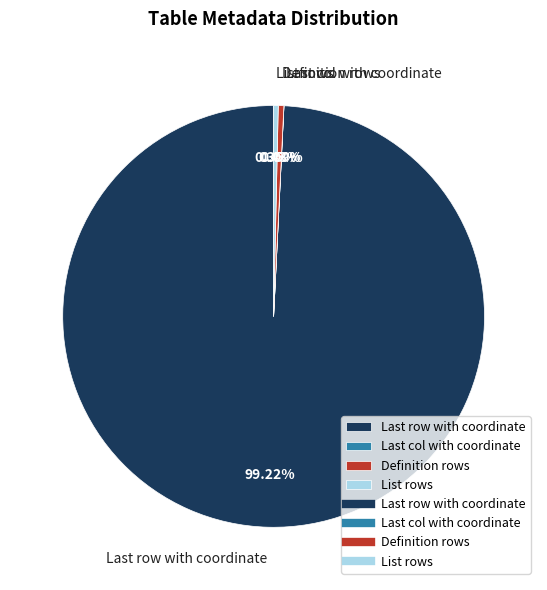

Which category accounts for the majority?

Last row with coordinate